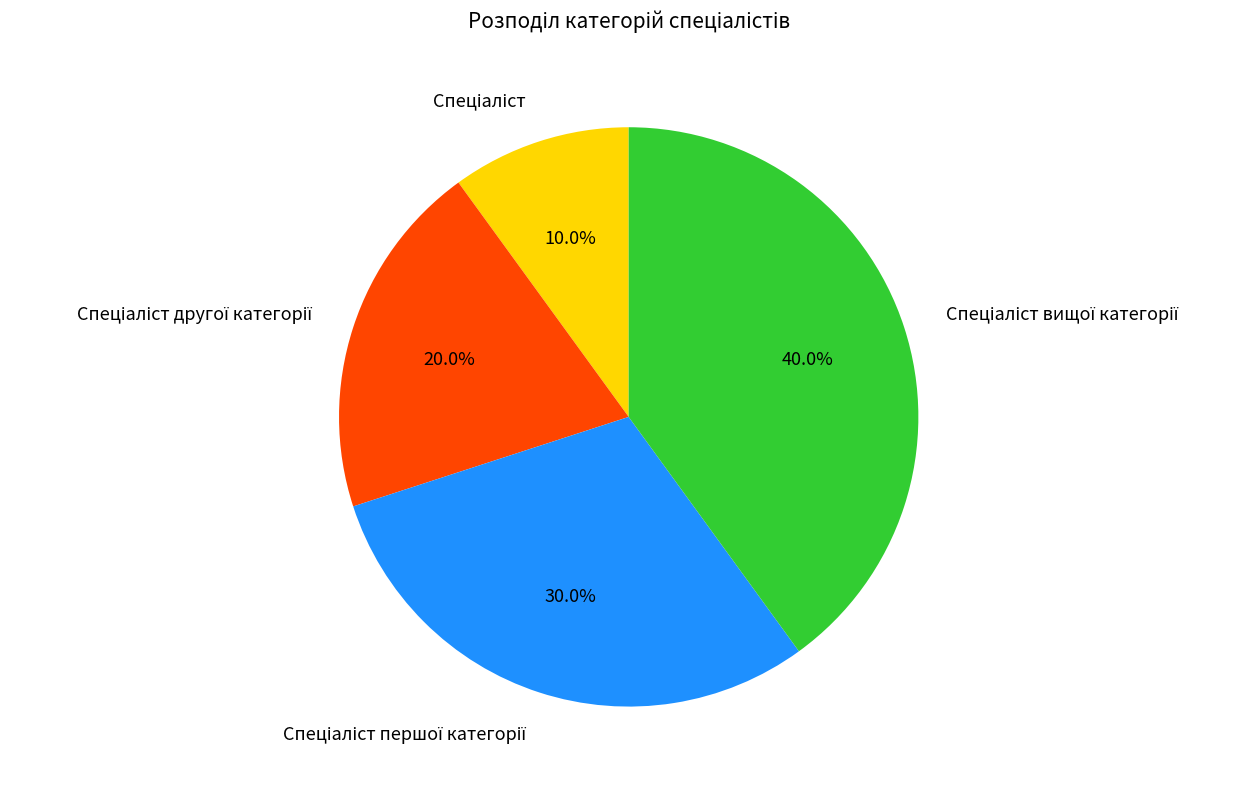

Does any single category account for the majority?

No